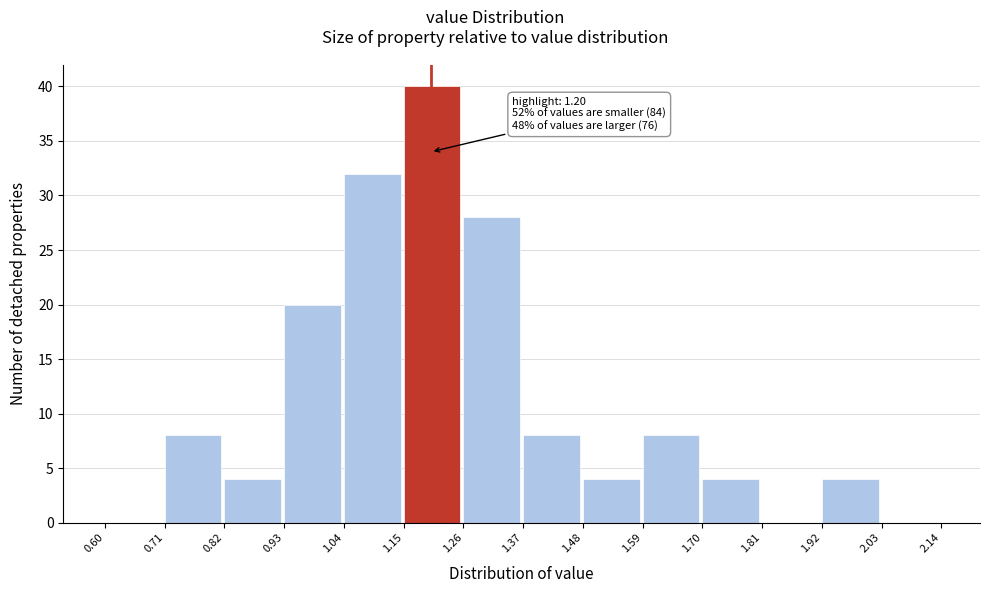

Over which range of the x-axis is the bar tallest?

1.15 to 1.26